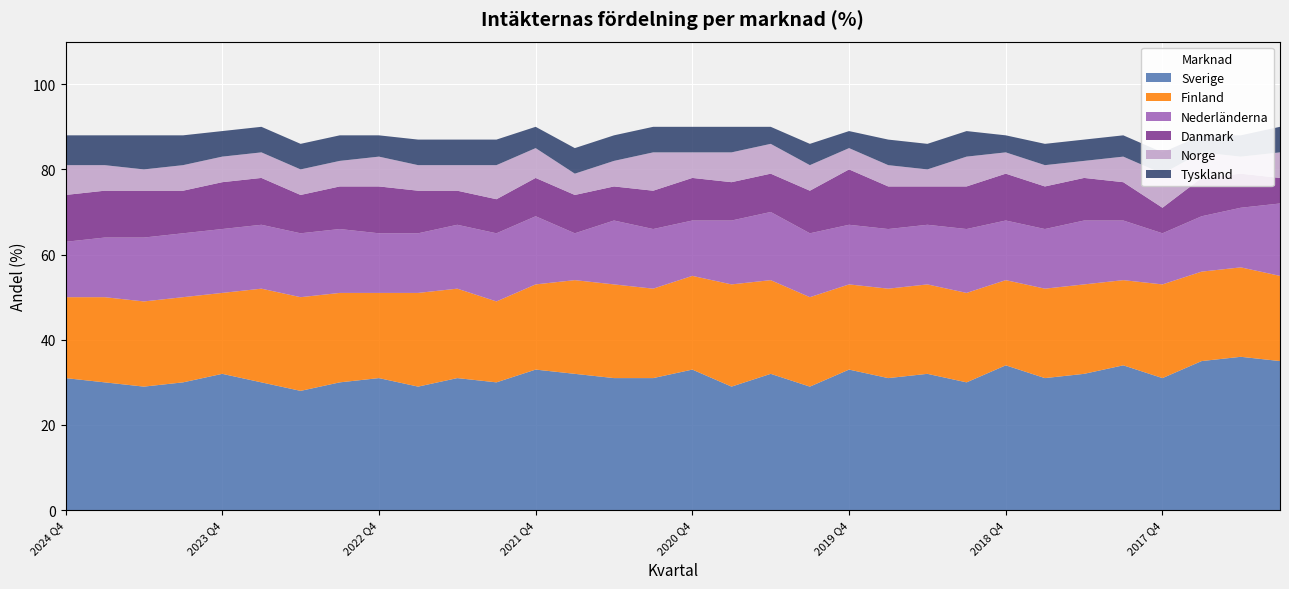

Reading right to left, transcribe all the data shown in this chart.

Sverige: 35	36	35	31	34	32	31	34	30	32	31	33	29	32	29	33	31	31	32	33	30	31	29	31	30	28	30	32	30	29	30	31
Finland: 20	21	21	22	20	21	21	20	21	21	21	20	21	22	24	22	21	22	22	20	19	21	22	20	21	22	22	19	20	20	20	19
Nederländerna: 17	14	13	12	14	15	14	14	15	14	14	14	15	16	15	13	14	15	11	16	16	15	14	14	15	15	15	15	15	15	14	13
Danmark: 6	8	9	6	9	10	10	11	10	9	10	13	10	9	9	10	9	8	9	9	8	8	10	11	10	9	11	11	10	11	11	11
Norge: 6	4	6	8	6	4	5	5	7	4	5	5	6	7	7	6	9	6	5	7	8	6	6	7	6	6	6	6	6	5	6	7
Tyskland: 6	5	4	5	5	5	5	4	6	6	6	4	5	4	6	6	6	6	6	5	6	6	6	5	6	6	6	6	7	8	7	7